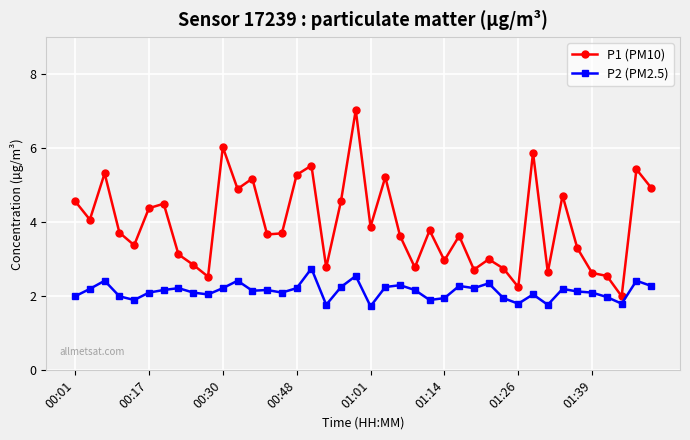

Does the chart have visible grid lines?

Yes